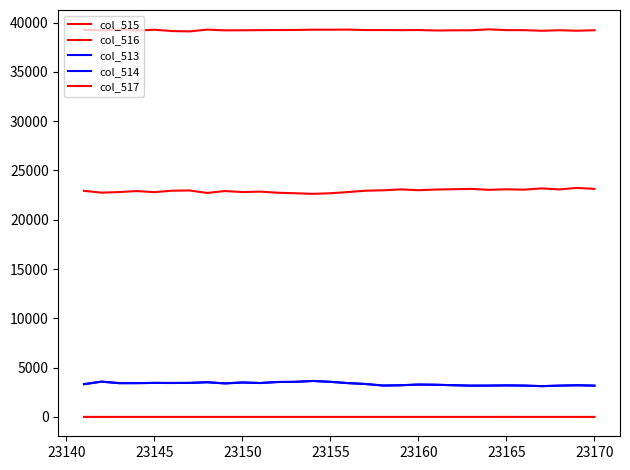

What is the difference between the maximum and second lowest values in the col_513 series?

475